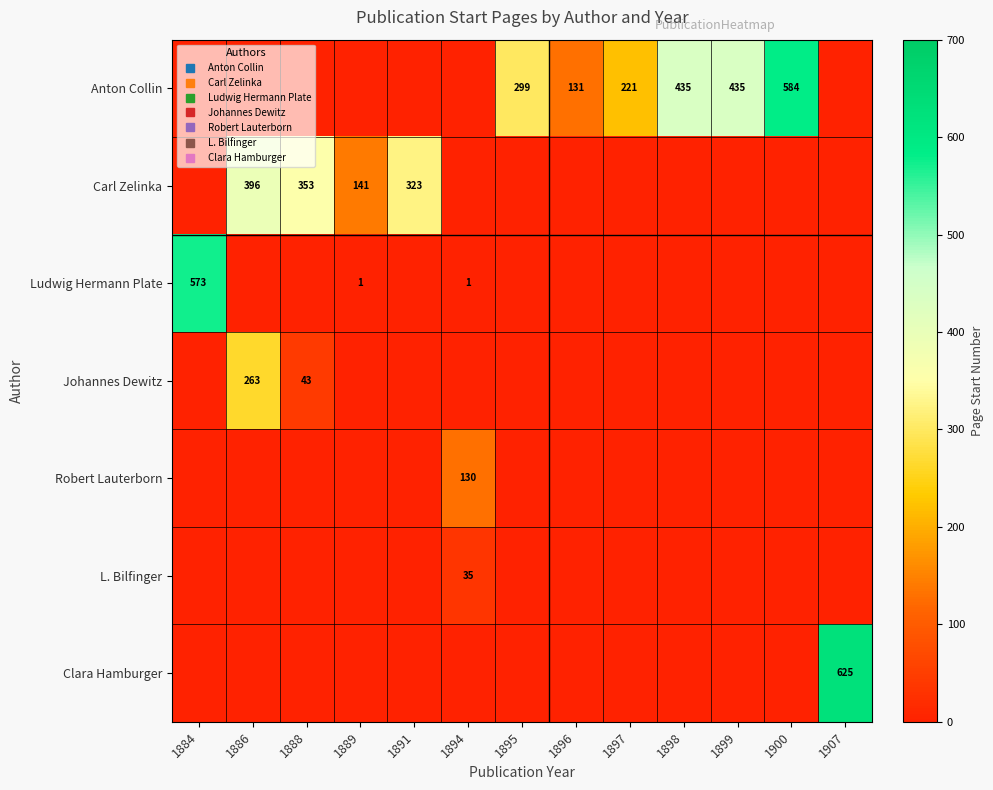

At which label is Ludwig Hermann Plate closest to 287?

1884